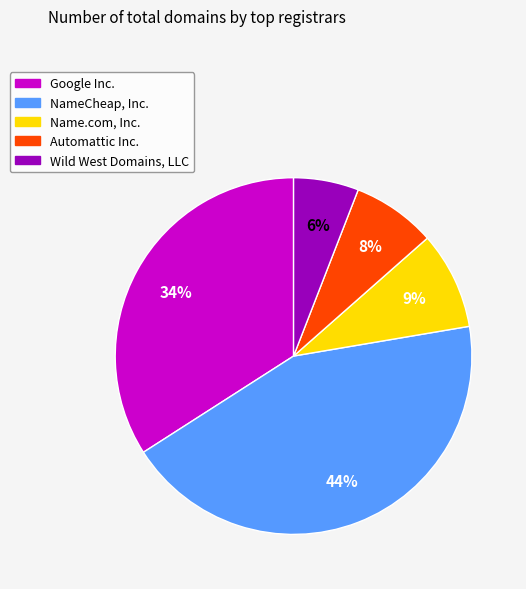

To the nearest percent, what is the difference between the Automattic Inc. and Name.com, Inc. slice percentages?

1%